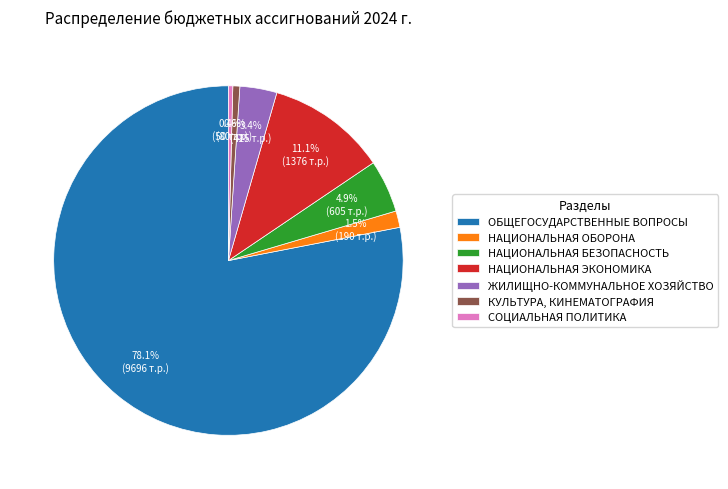

Is there a majority slice in this chart?

Yes